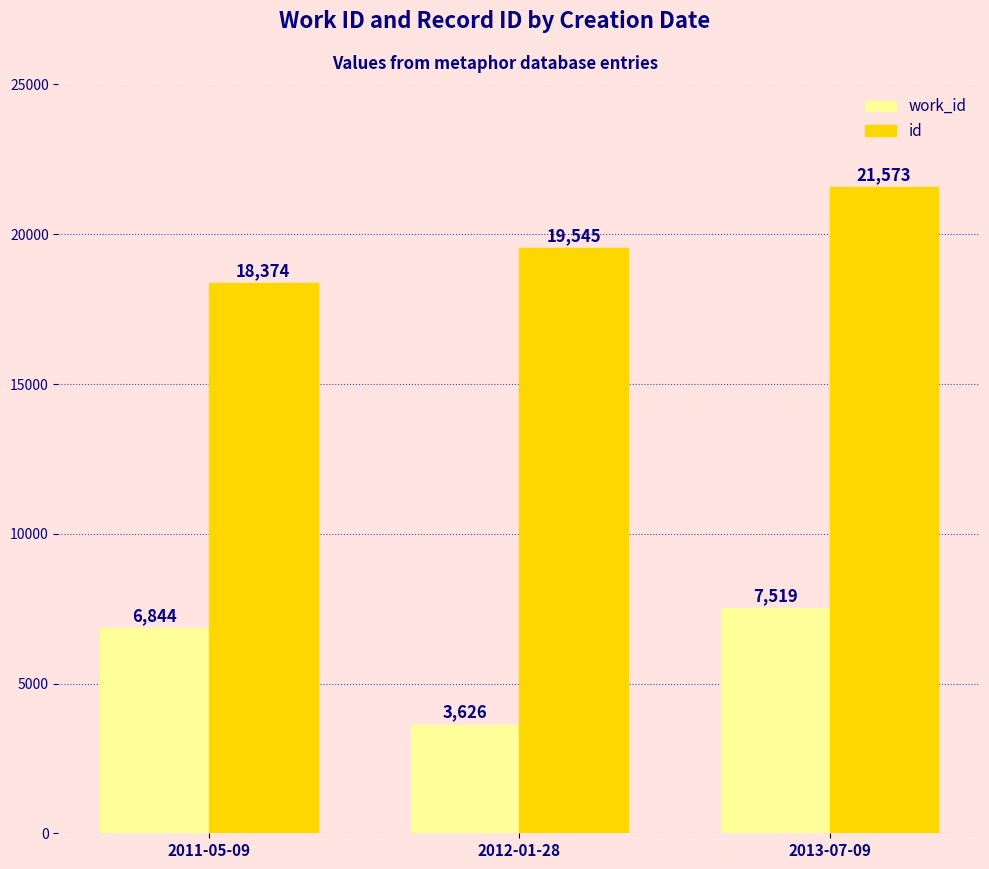

What is the value of the work_id bar at the 2nd from the left?

3626